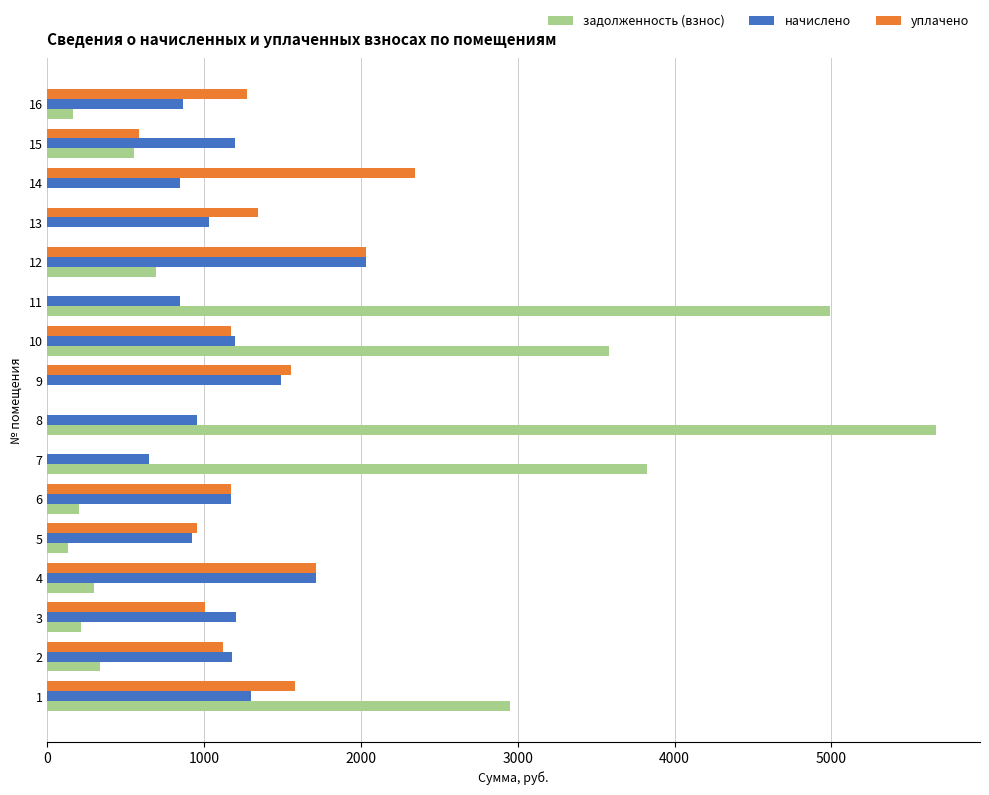

What is the sum of all начислено values?

18574.9